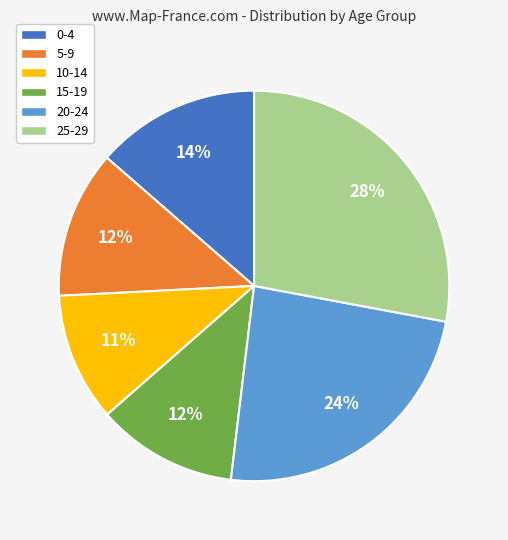

What percentage is the 10-14 slice, to the nearest percent?

11%